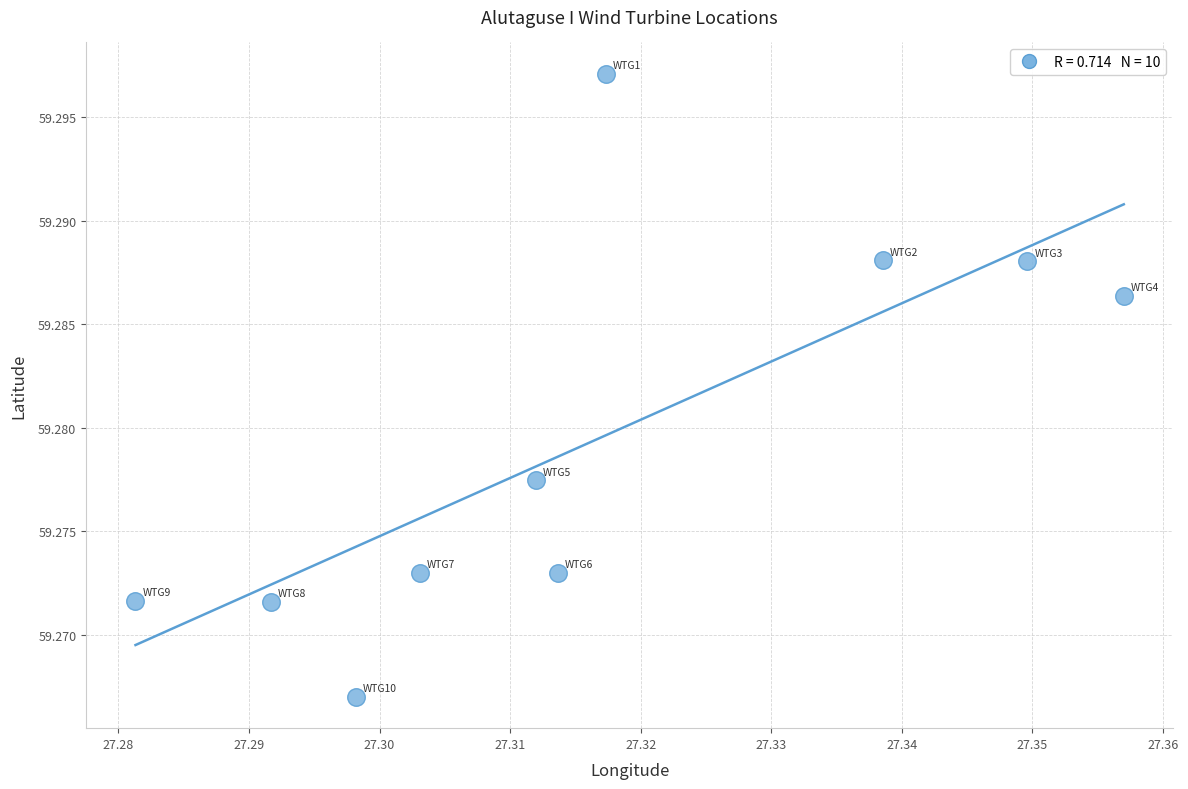

What is the average X value?

27.3